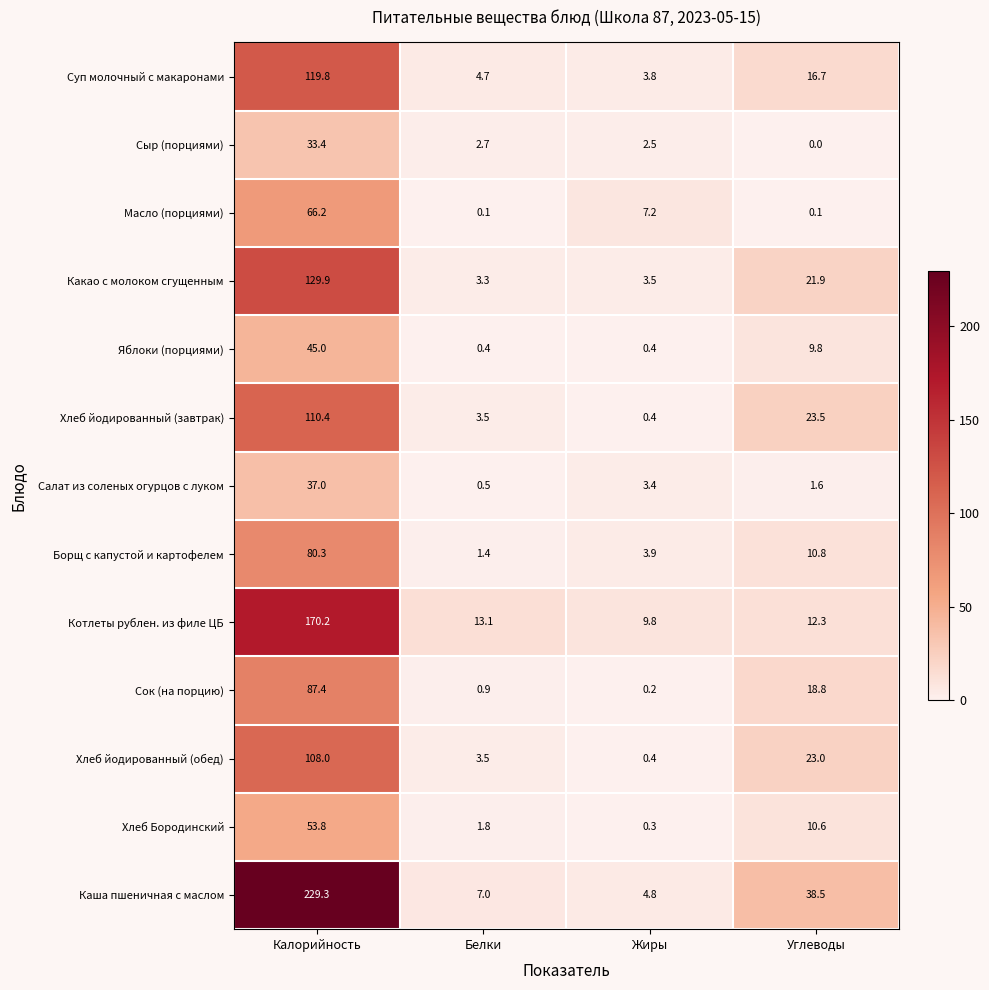

How many data points in Сыр (порциями) are above 2?

3